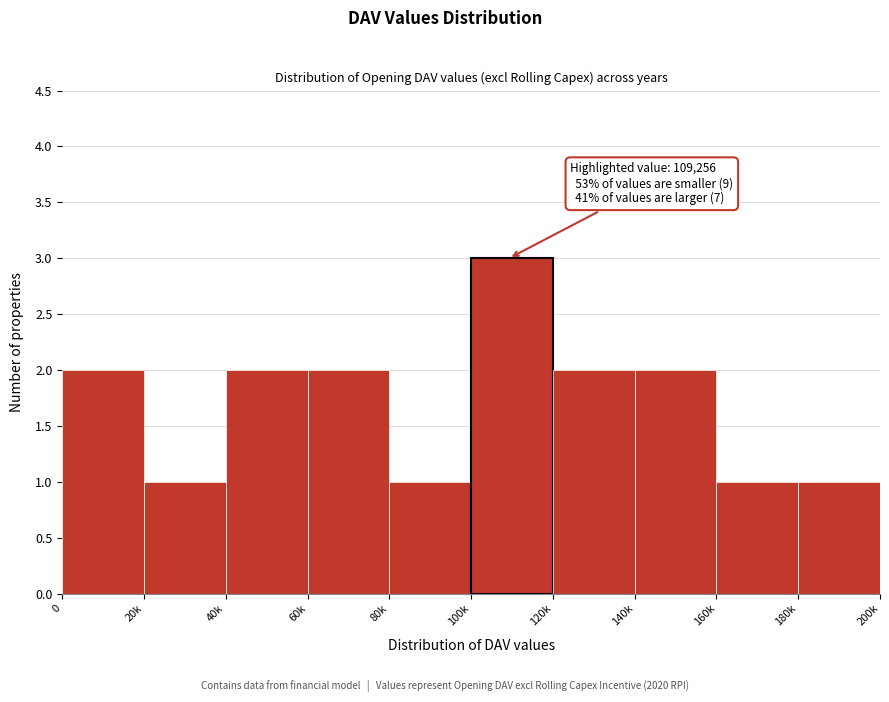

Reading right to left, list all the values displayed in this chart.

1	1	2	2	3	1	2	2	1	2